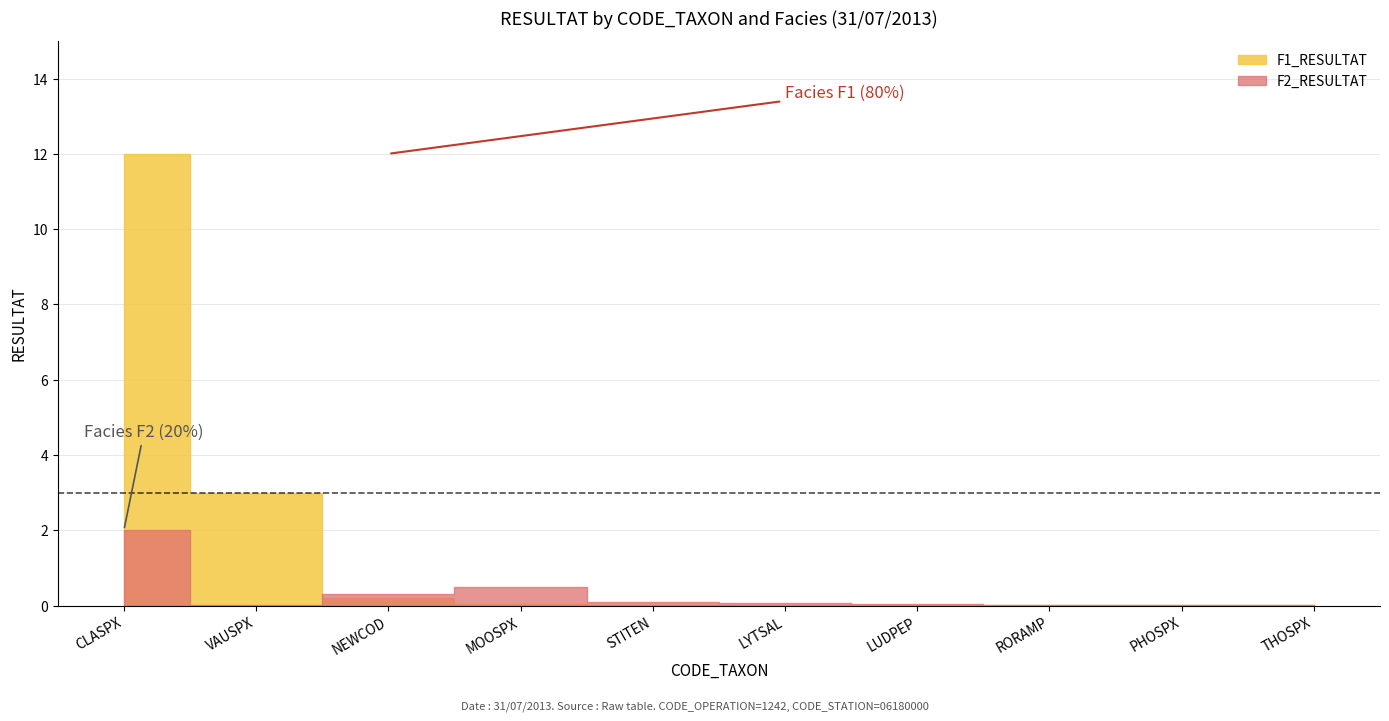

What is the label of the 9th point from the left?

PHOSPX